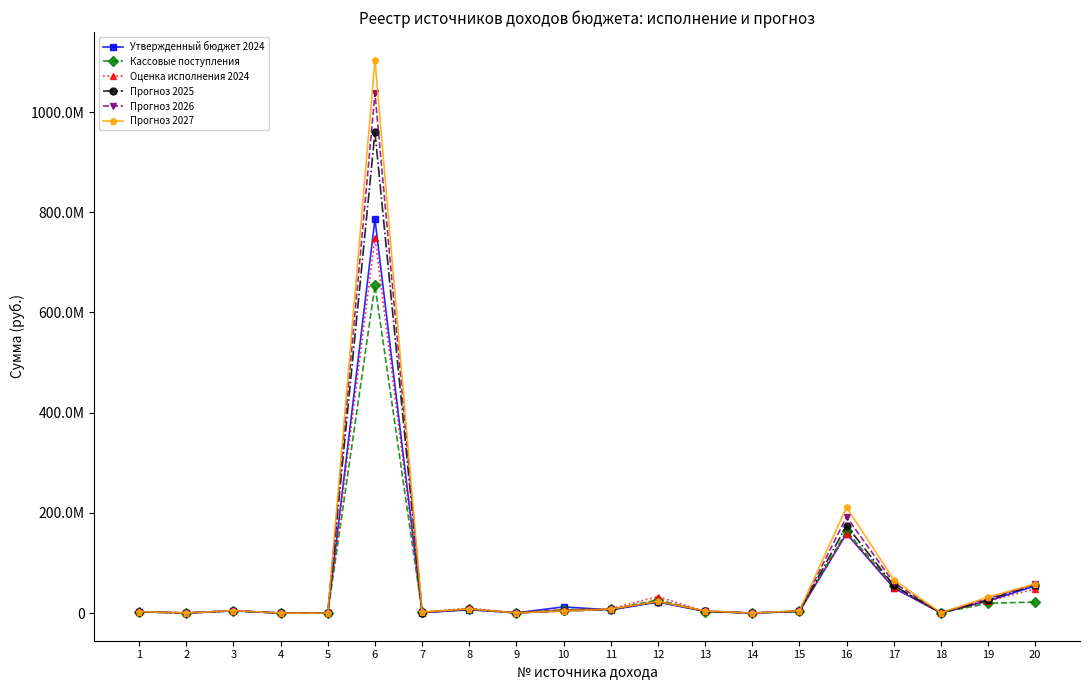

The Прогноз 2026 series shows -622094366.4 at 4. True or false?

False